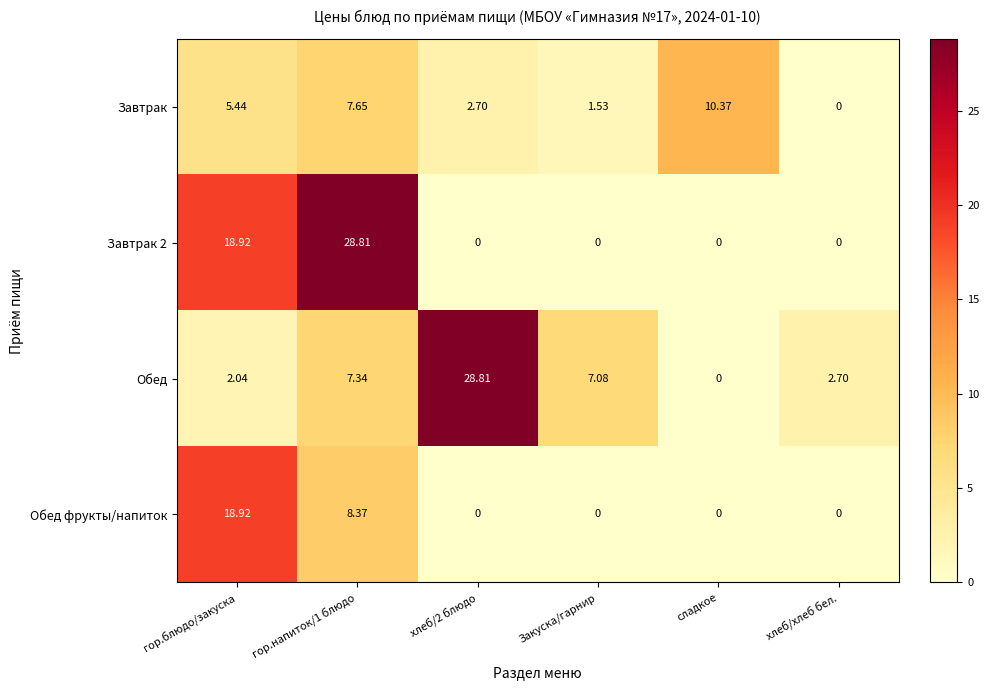

What is the difference between the highest and lowest values at гор.блюдо/закуска?

16.9